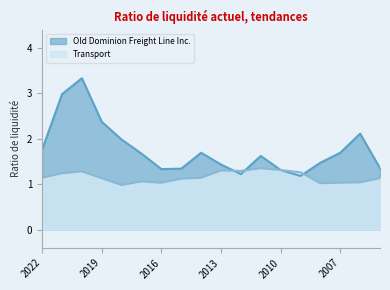

Reading left to right, what are all the values shown in this chart?

Old Dominion Freight Line Inc.: 2022=1.8	2021=3.0	2020=3.3	2019=2.4	2018=2.0	2017=1.7	2016=1.3	2015=1.3	2014=1.7	2013=1.4	2012=1.2	2011=1.6	2010=1.3	2009=1.2	2008=1.5	2007=1.7	2006=2.1	2005=1.4
Transport: 2022=1.1	2021=1.2	2020=1.3	2019=1.1	2018=1.0	2017=1.1	2016=1.0	2015=1.1	2014=1.1	2013=1.3	2012=1.3	2011=1.4	2010=1.3	2009=1.3	2008=1.0	2007=1.0	2006=1.0	2005=1.1